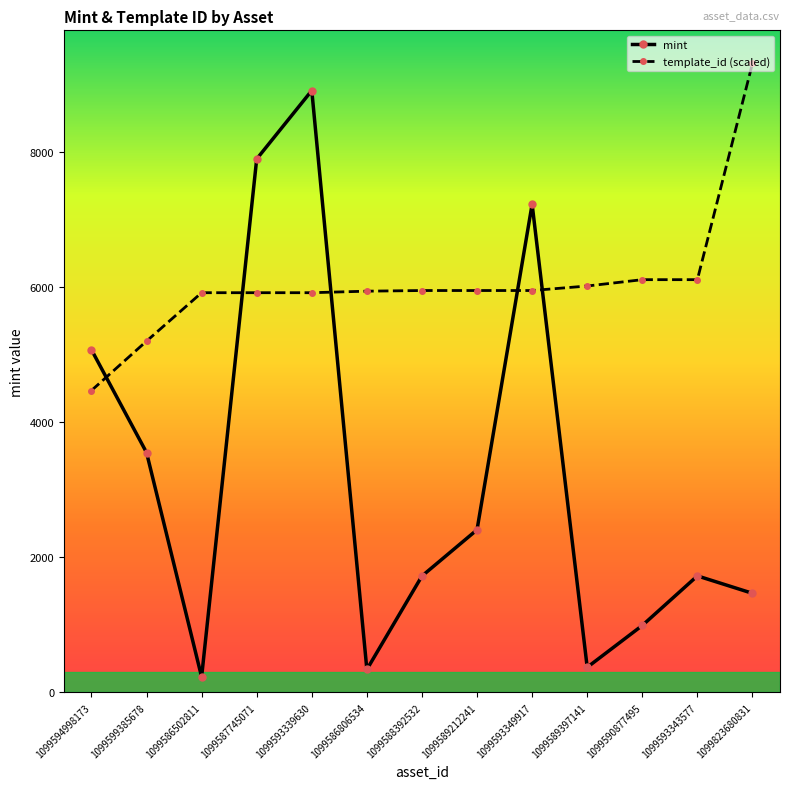

What is the average value of the mint series?

3224.8